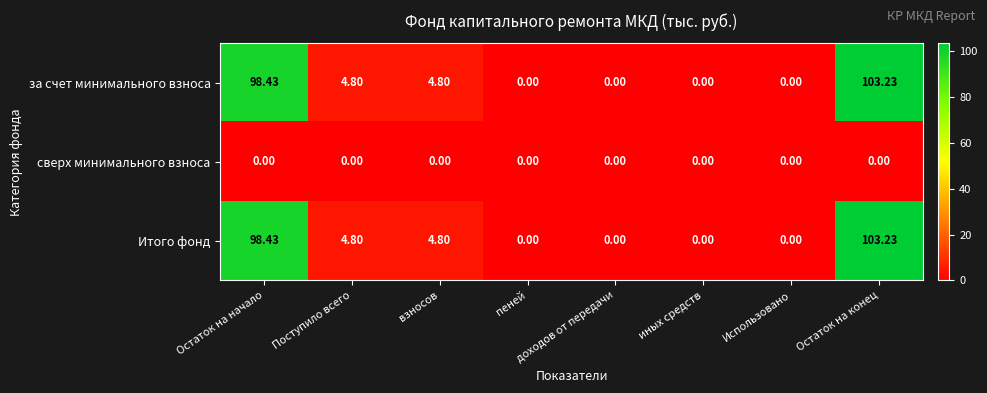

At which category is the sum across all series the highest?

Остаток на конец